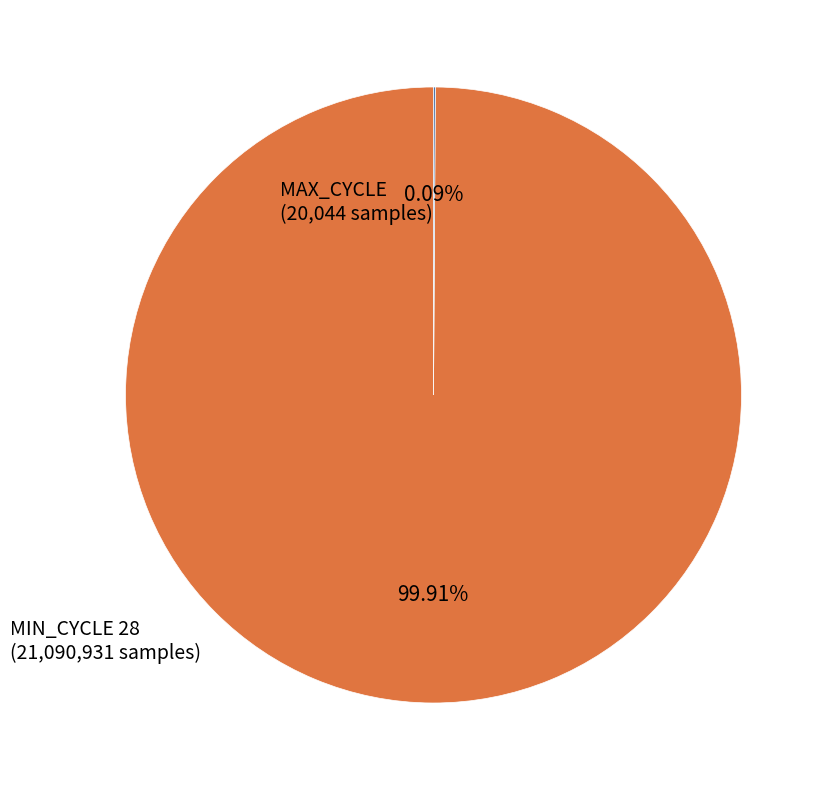

How many slices are in this pie chart?

2